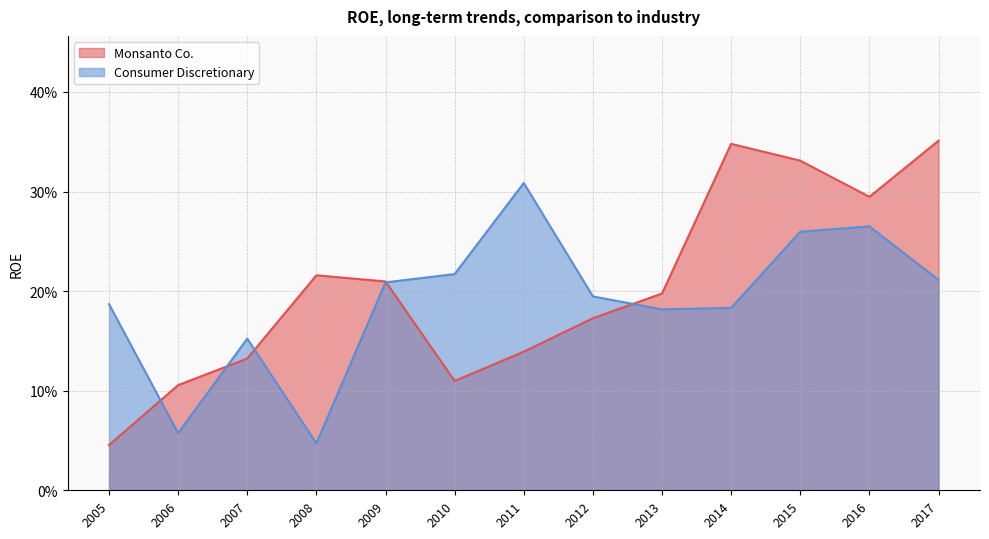

How many lines are shown in the chart?

2